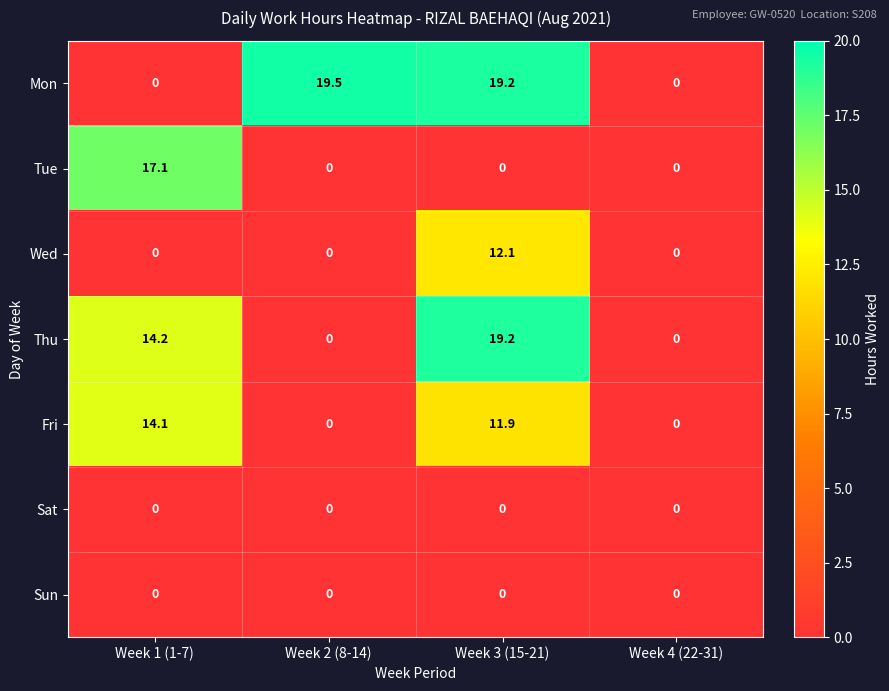

What is the difference between the second highest and minimum values in the Thu series?

14.2